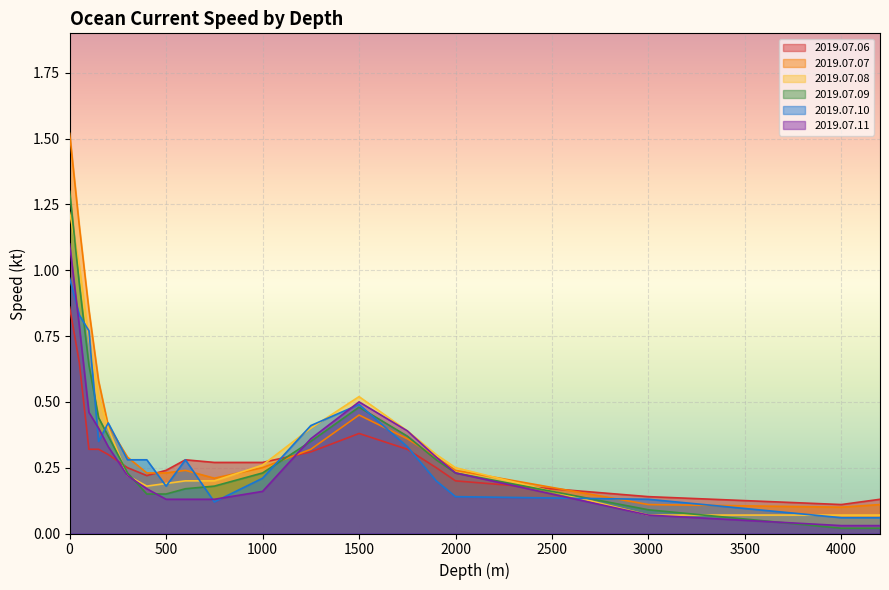

Is it true that 2019.07.06 equals 0.1 at 200?

False